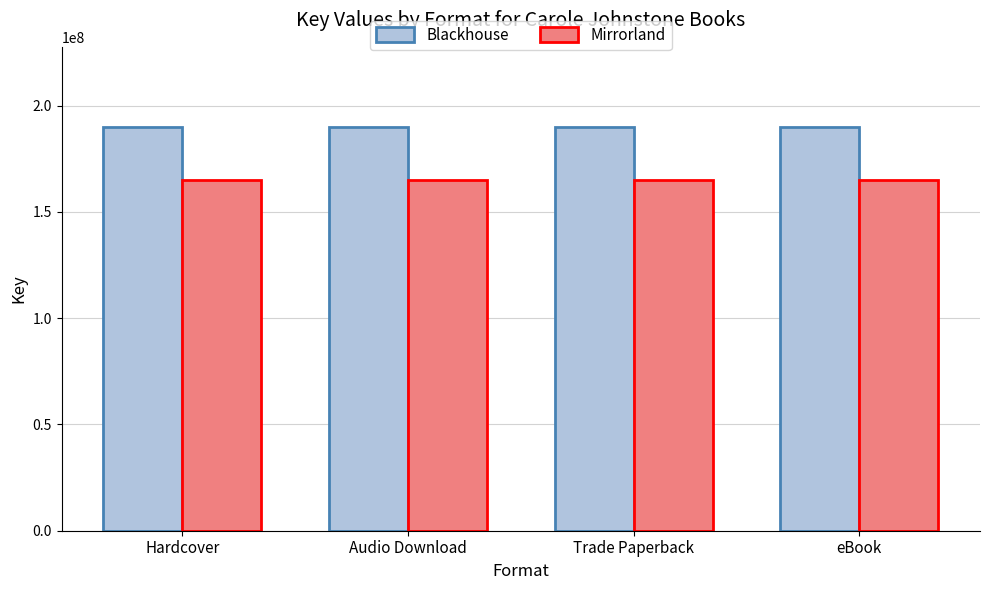

The Blackhouse series shows 189750700 at eBook. True or false?

True